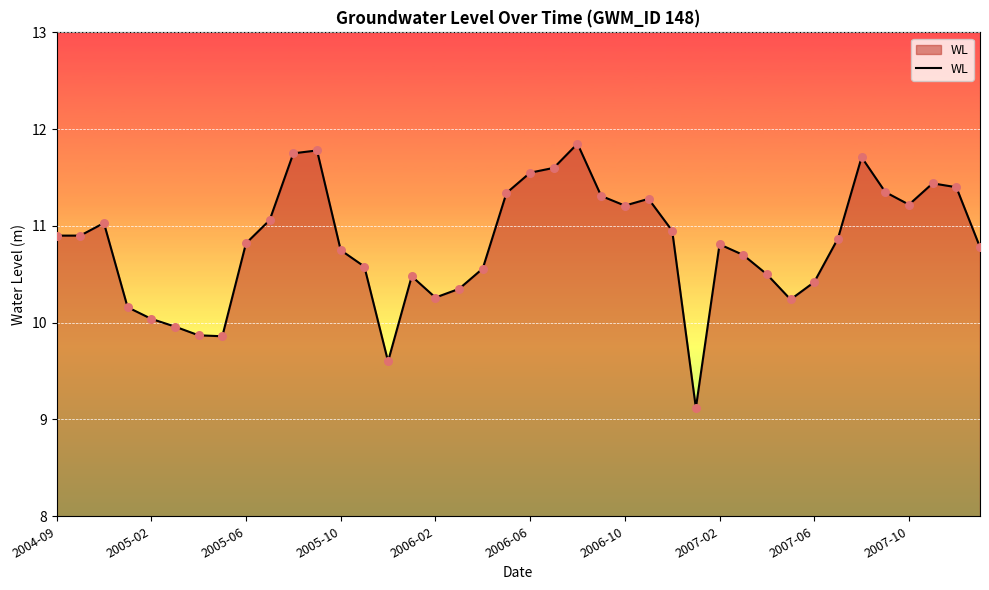

What is the difference between the maximum and minimum values?

2.7